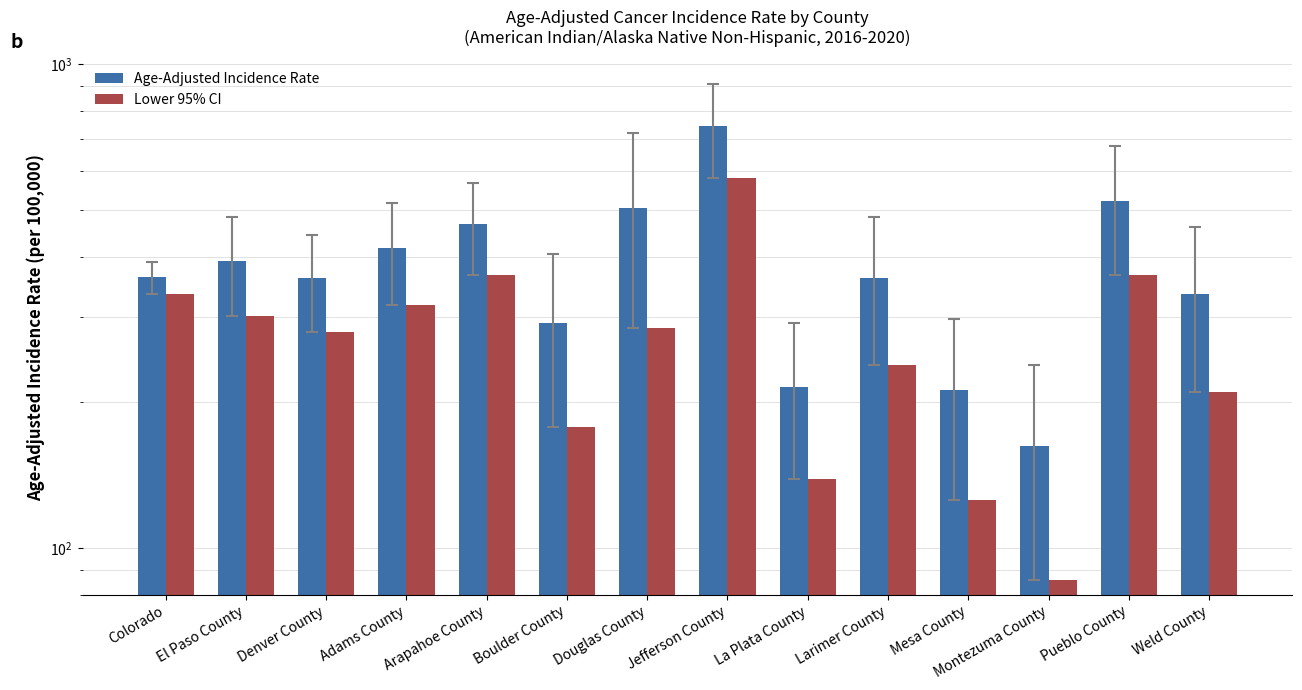

Reading left to right, transcribe all the data shown in this chart.

Age-Adjusted Incidence Rate: Colorado=362.6	El Paso County=392.1	Denver County=360.7	Adams County=416.9	Arapahoe County=466.4	Boulder County=291.4	Douglas County=503.3	Jefferson County=744.6	La Plata County=215.5	Larimer County=360.8	Mesa County=211.6	Montezuma County=162.2	Pueblo County=522.1	Weld County=335.4
Lower 95% CI: Colorado=335.0	El Paso County=301.8	Denver County=279.0	Adams County=317.2	Arapahoe County=366.3	Boulder County=178.0	Douglas County=285.3	Jefferson County=581.3	La Plata County=138.9	Larimer County=238.7	Mesa County=125.8	Montezuma County=86.0	Pueblo County=367.0	Weld County=210.4